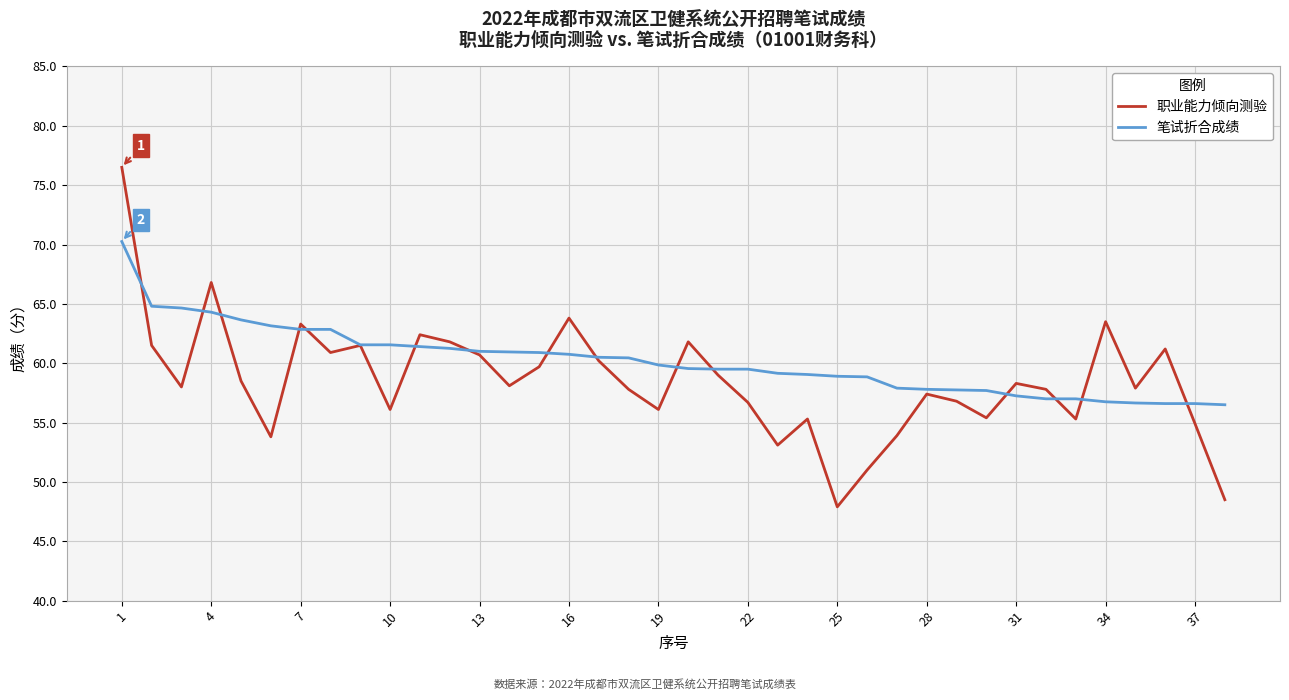

What is the minimum value shown in the chart?

47.9